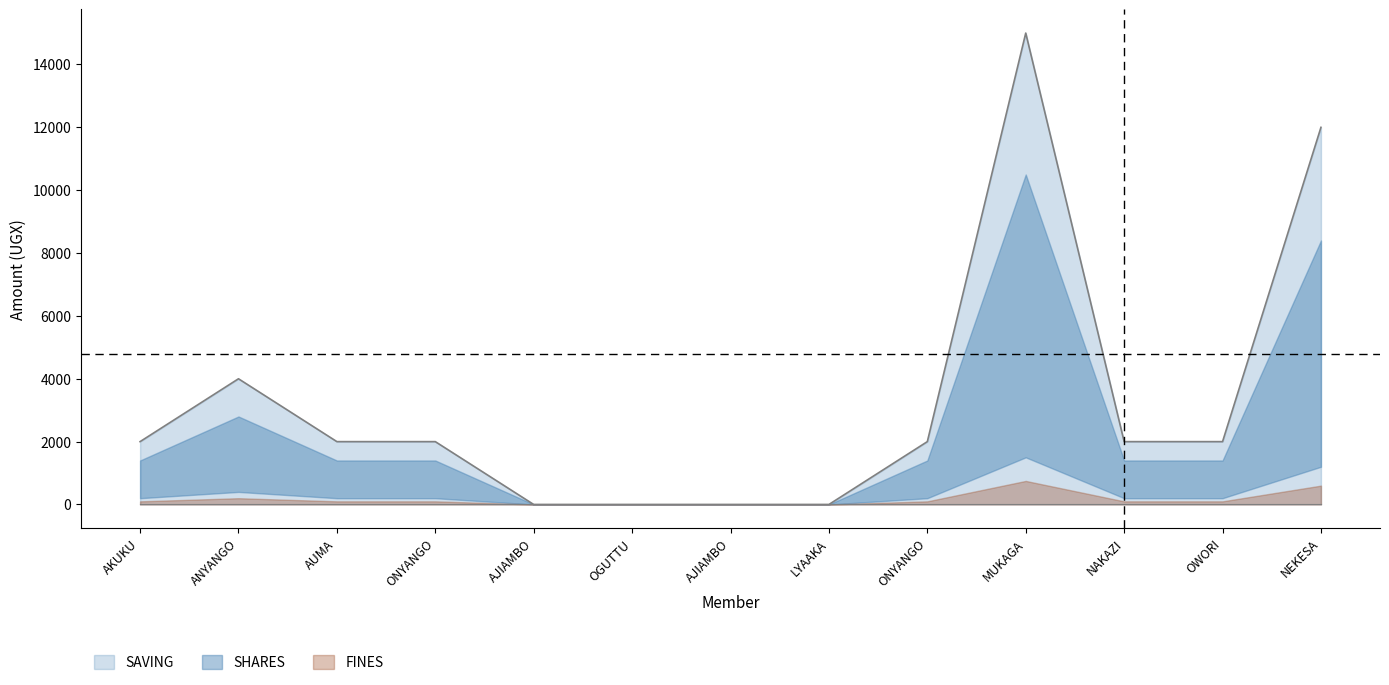

True or false: FINES and SAVING intersect in this chart.

False